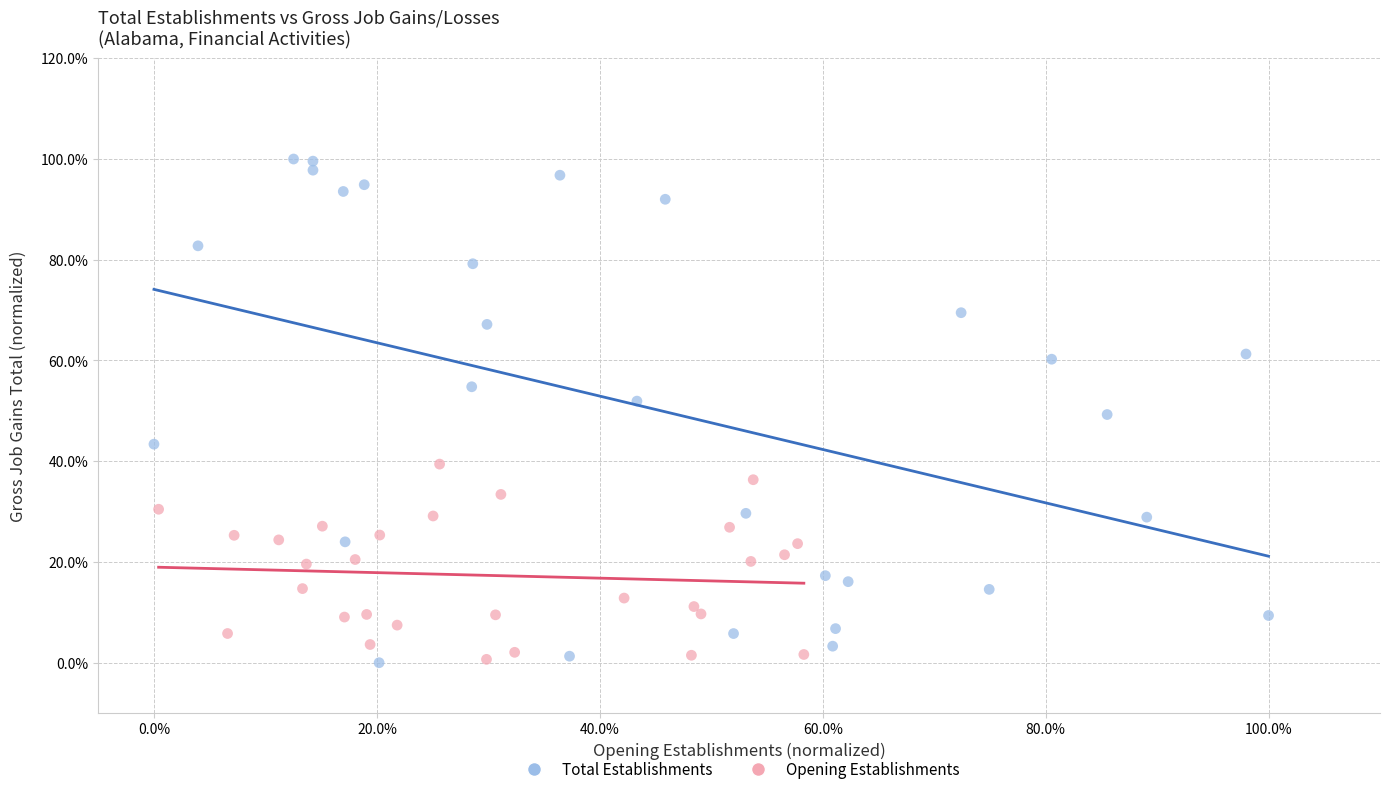

Which series has the widest spread of Y values?

Total Establishments